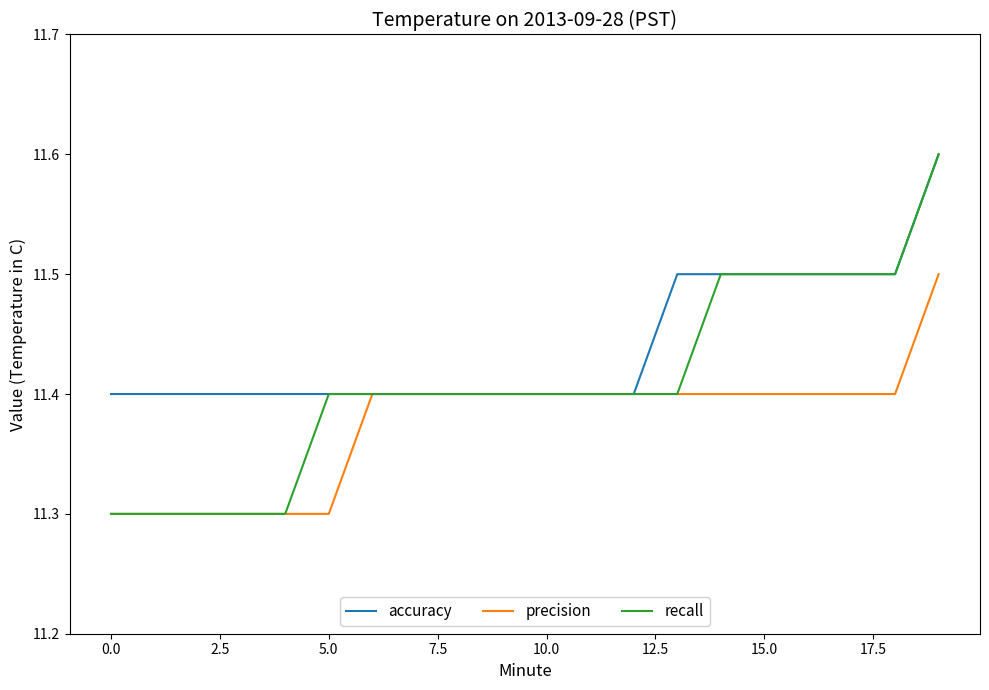

What is the difference between the maximum and second lowest values in the accuracy series?

0.2